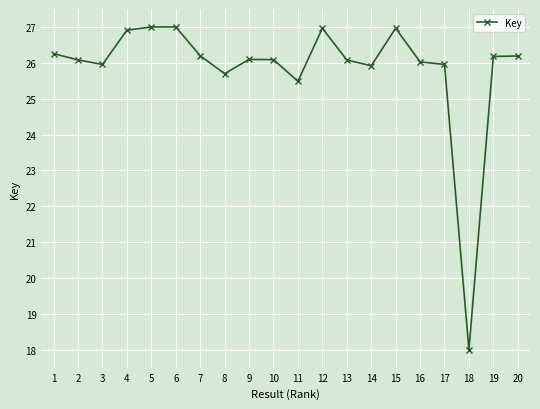

What is the smallest value displayed?

18.0